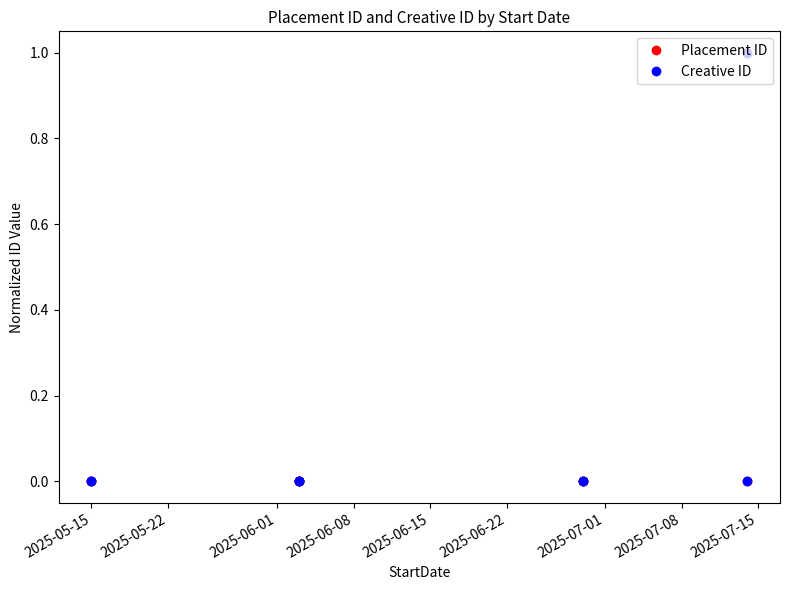

What is the label of the 5th point from the right?

2025-06-15